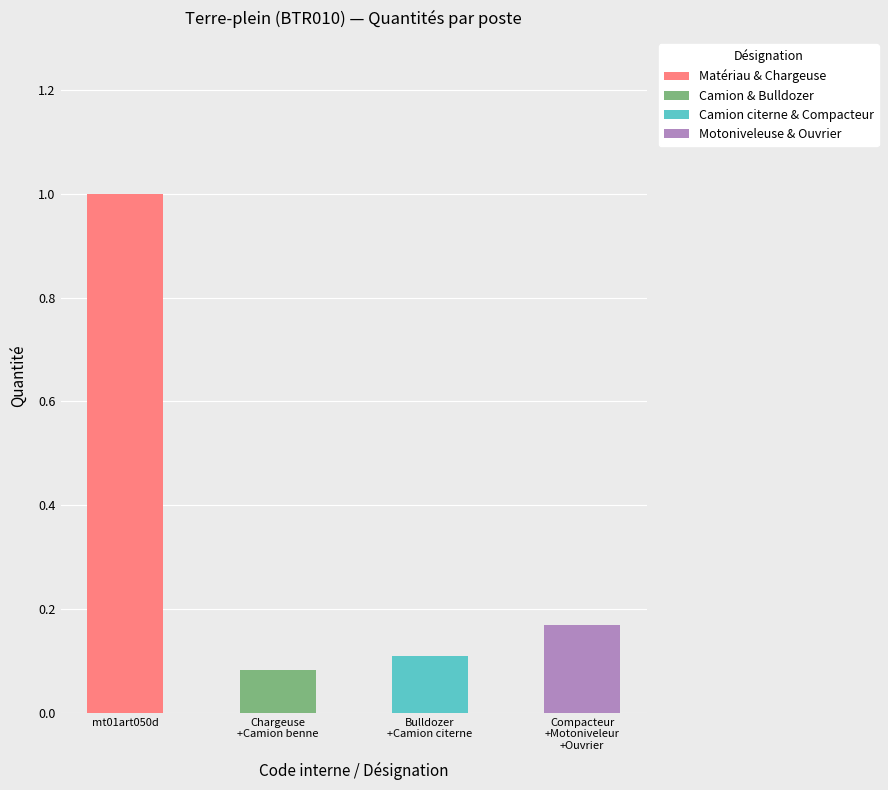

What is the maximum value for Matériau & Chargeuse?

1.0